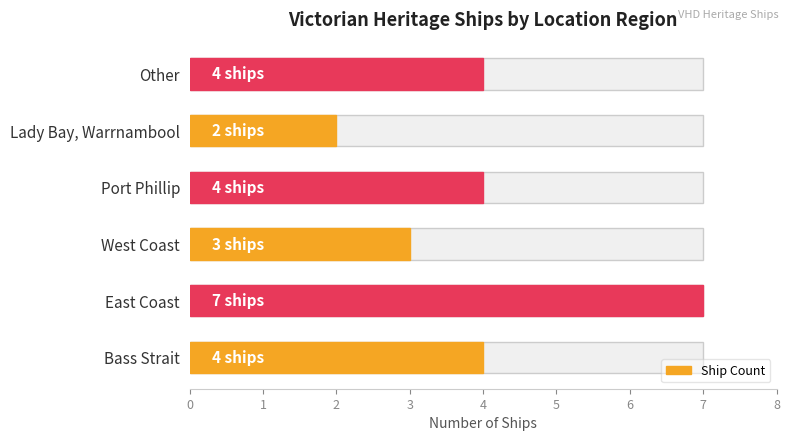

List the labels in order of value, largest first.

East Coast, Bass Strait, Port Phillip, Other, West Coast, Lady Bay, Warrnambool